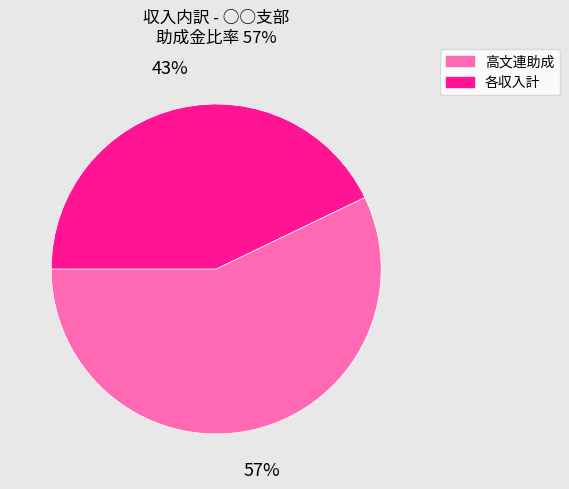

To the nearest percent, what is the average slice percentage?

50%